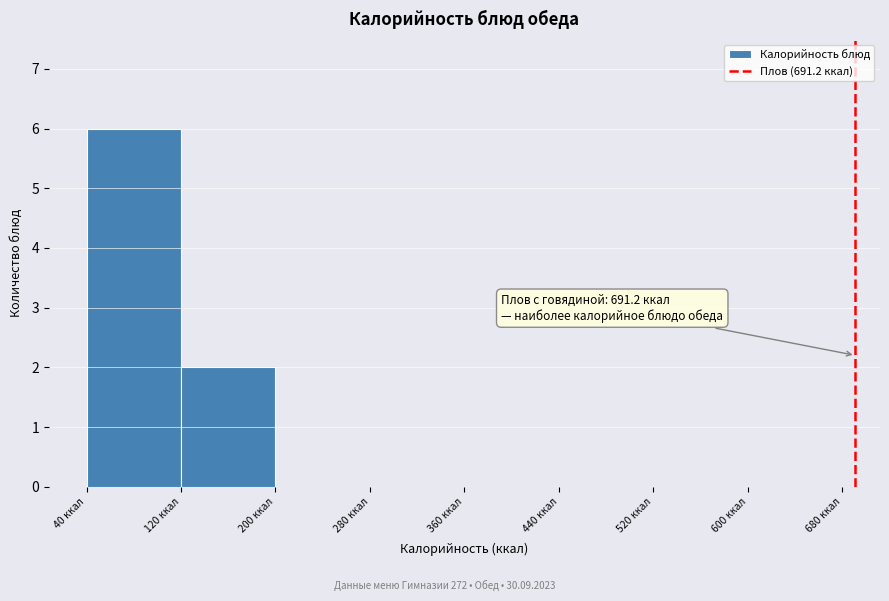

Over which range of the x-axis is the bar tallest?

40 to 120